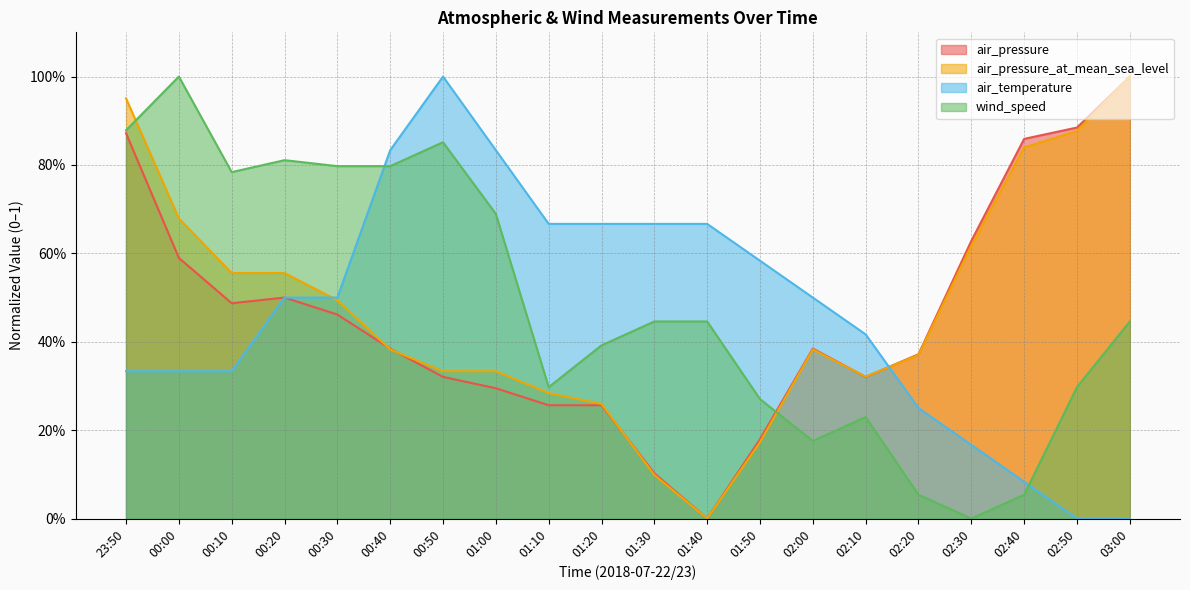

How many lines are shown in the chart?

4